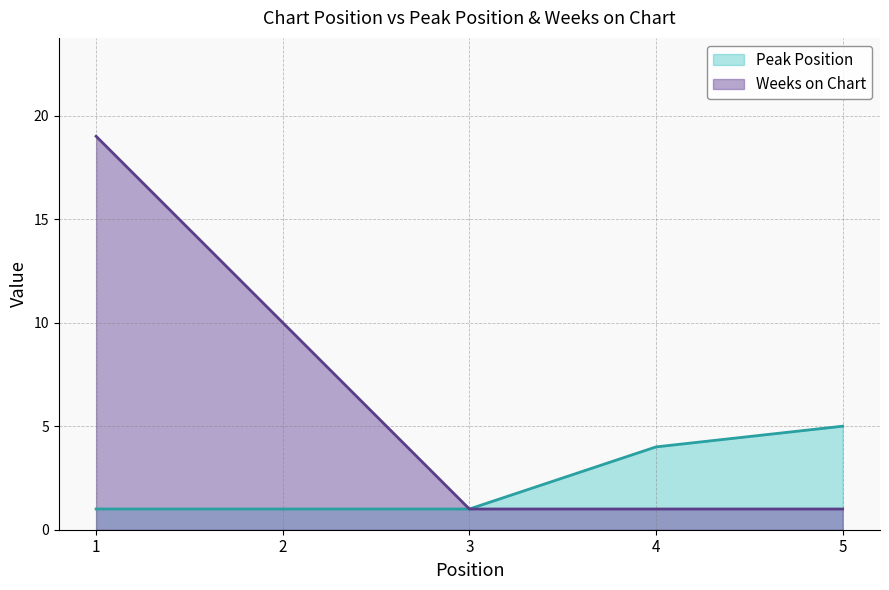

What is the difference between the maximum and second lowest values in the Weeks on Chart series?

18